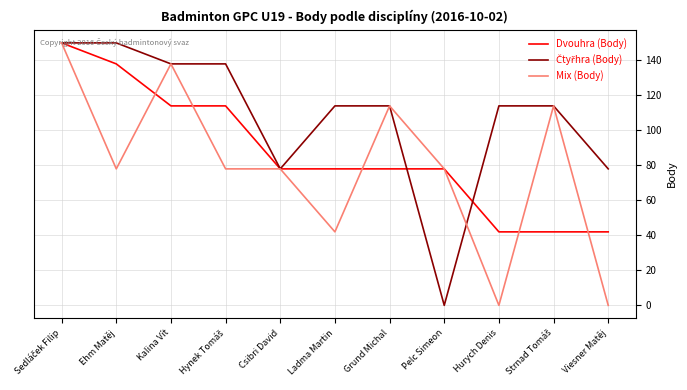

What is the total value across all series at Viesner Matěj?

120